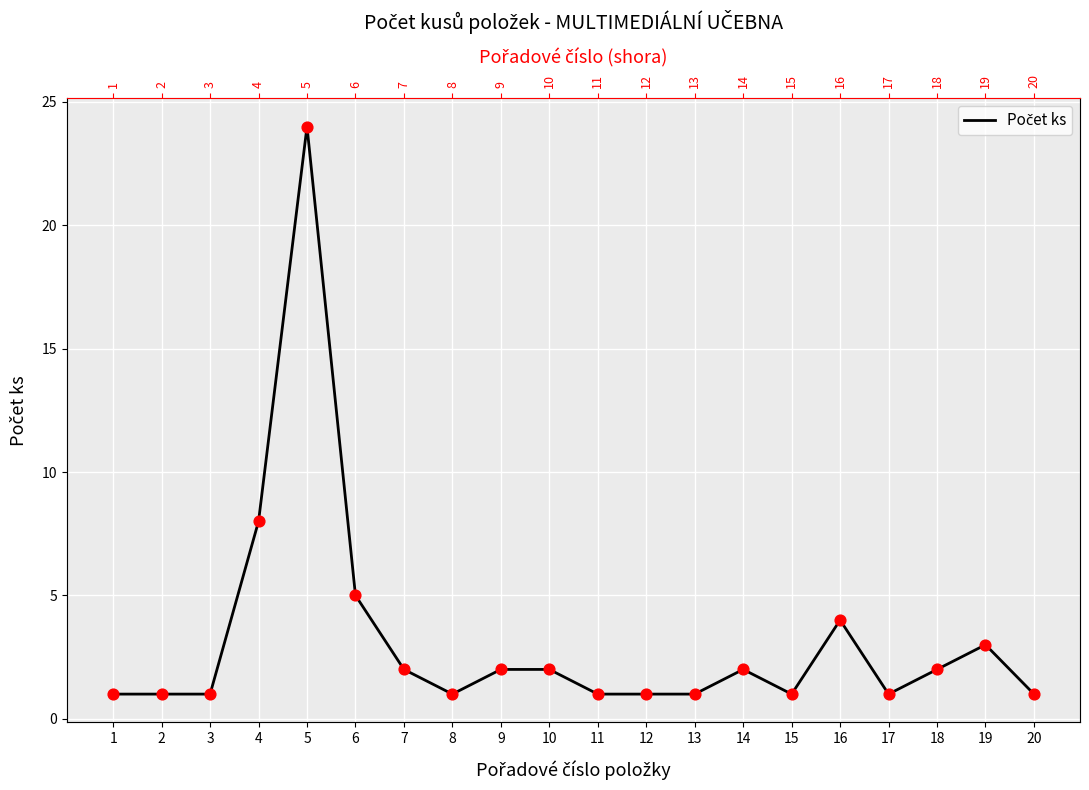

Which has a higher value, 4 or 16?

4